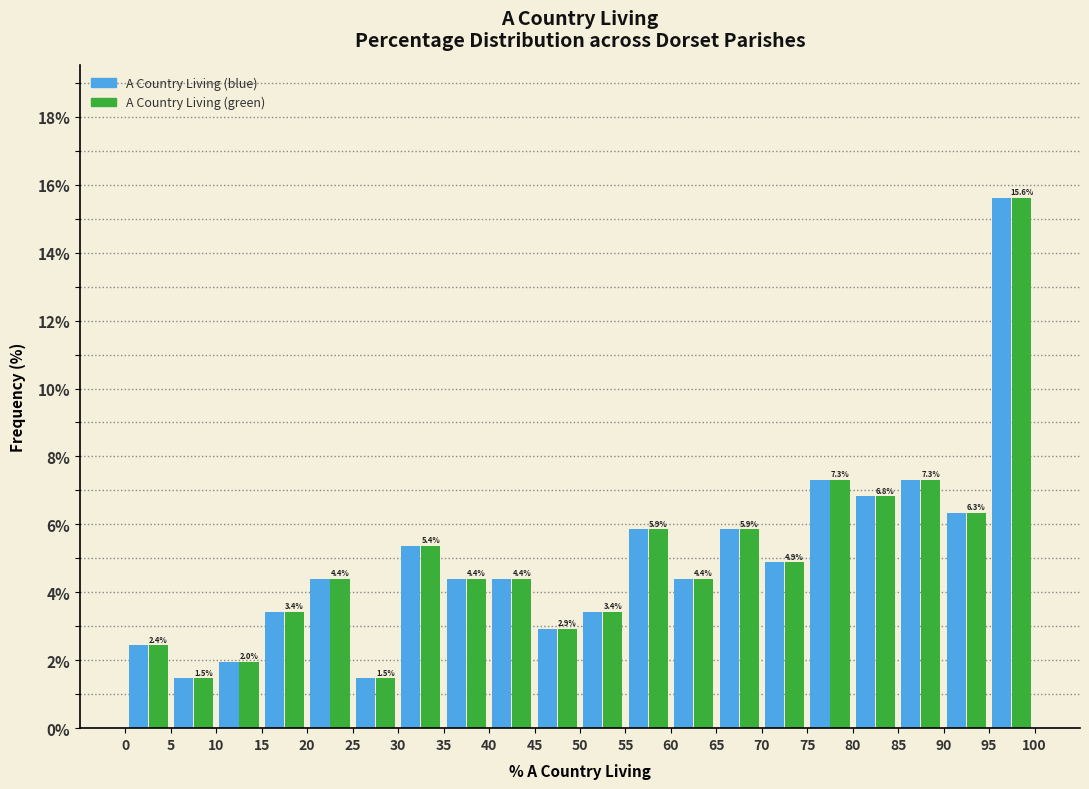

Reading left to right, list every range on the x-axis with the height of the bar of each series over it.

0 to 5: A Country Living (blue)=2.4	A Country Living (green)=2.4
5 to 10: A Country Living (blue)=1.5	A Country Living (green)=1.5
10 to 15: A Country Living (blue)=2.0	A Country Living (green)=2.0
15 to 20: A Country Living (blue)=3.4	A Country Living (green)=3.4
20 to 25: A Country Living (blue)=4.4	A Country Living (green)=4.4
25 to 30: A Country Living (blue)=1.5	A Country Living (green)=1.5
30 to 35: A Country Living (blue)=5.4	A Country Living (green)=5.4
35 to 40: A Country Living (blue)=4.4	A Country Living (green)=4.4
40 to 45: A Country Living (blue)=4.4	A Country Living (green)=4.4
45 to 50: A Country Living (blue)=2.9	A Country Living (green)=2.9
50 to 55: A Country Living (blue)=3.4	A Country Living (green)=3.4
55 to 60: A Country Living (blue)=5.9	A Country Living (green)=5.9
60 to 65: A Country Living (blue)=4.4	A Country Living (green)=4.4
65 to 70: A Country Living (blue)=5.9	A Country Living (green)=5.9
70 to 75: A Country Living (blue)=4.9	A Country Living (green)=4.9
75 to 80: A Country Living (blue)=7.3	A Country Living (green)=7.3
80 to 85: A Country Living (blue)=6.8	A Country Living (green)=6.8
85 to 90: A Country Living (blue)=7.3	A Country Living (green)=7.3
90 to 95: A Country Living (blue)=6.3	A Country Living (green)=6.3
95 to 100: A Country Living (blue)=15.6	A Country Living (green)=15.6